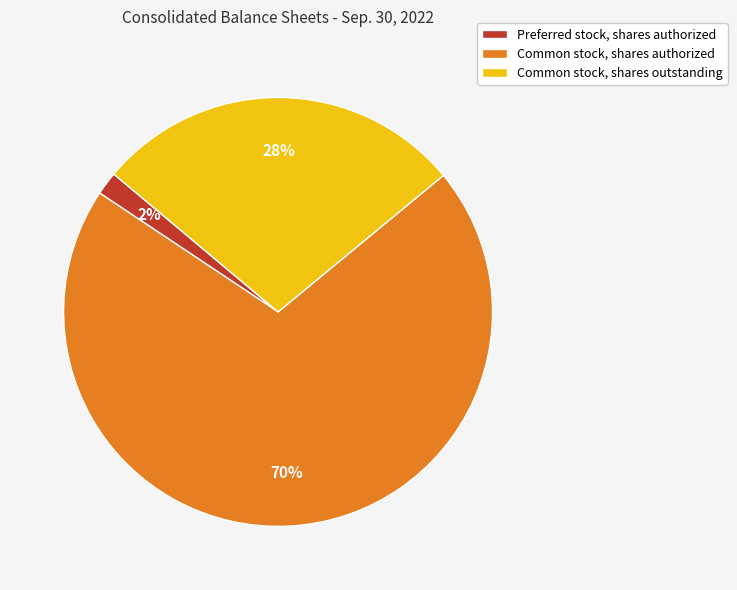

Which slice represents more than half of the pie?

Common stock, shares authorized